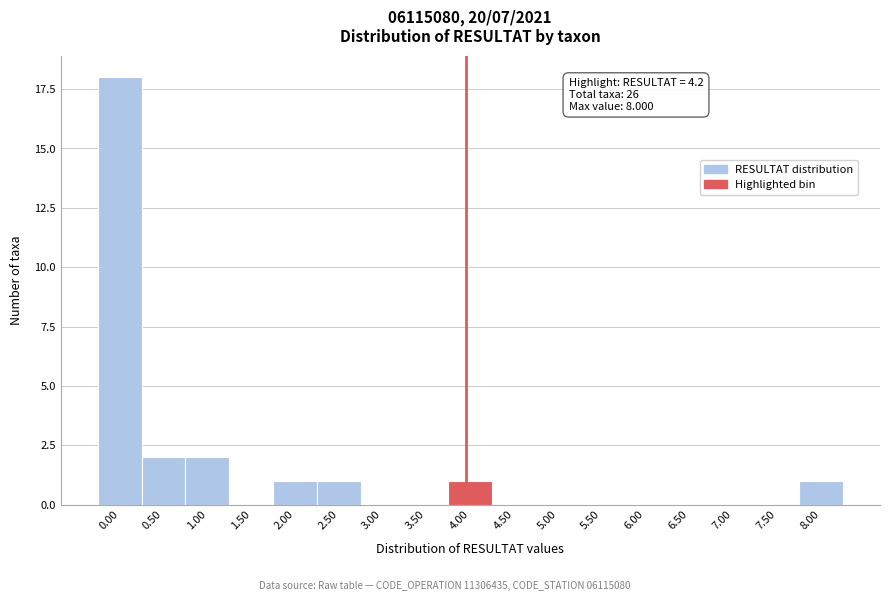

Reading right to left, what are all the values shown in this chart?

8.00=1	7.50=0	7.00=0	6.50=0	6.00=0	5.50=0	5.00=0	4.50=0	4.00=1	3.50=0	3.00=0	2.50=1	2.00=1	1.50=0	1.00=2	0.50=2	0.00=18